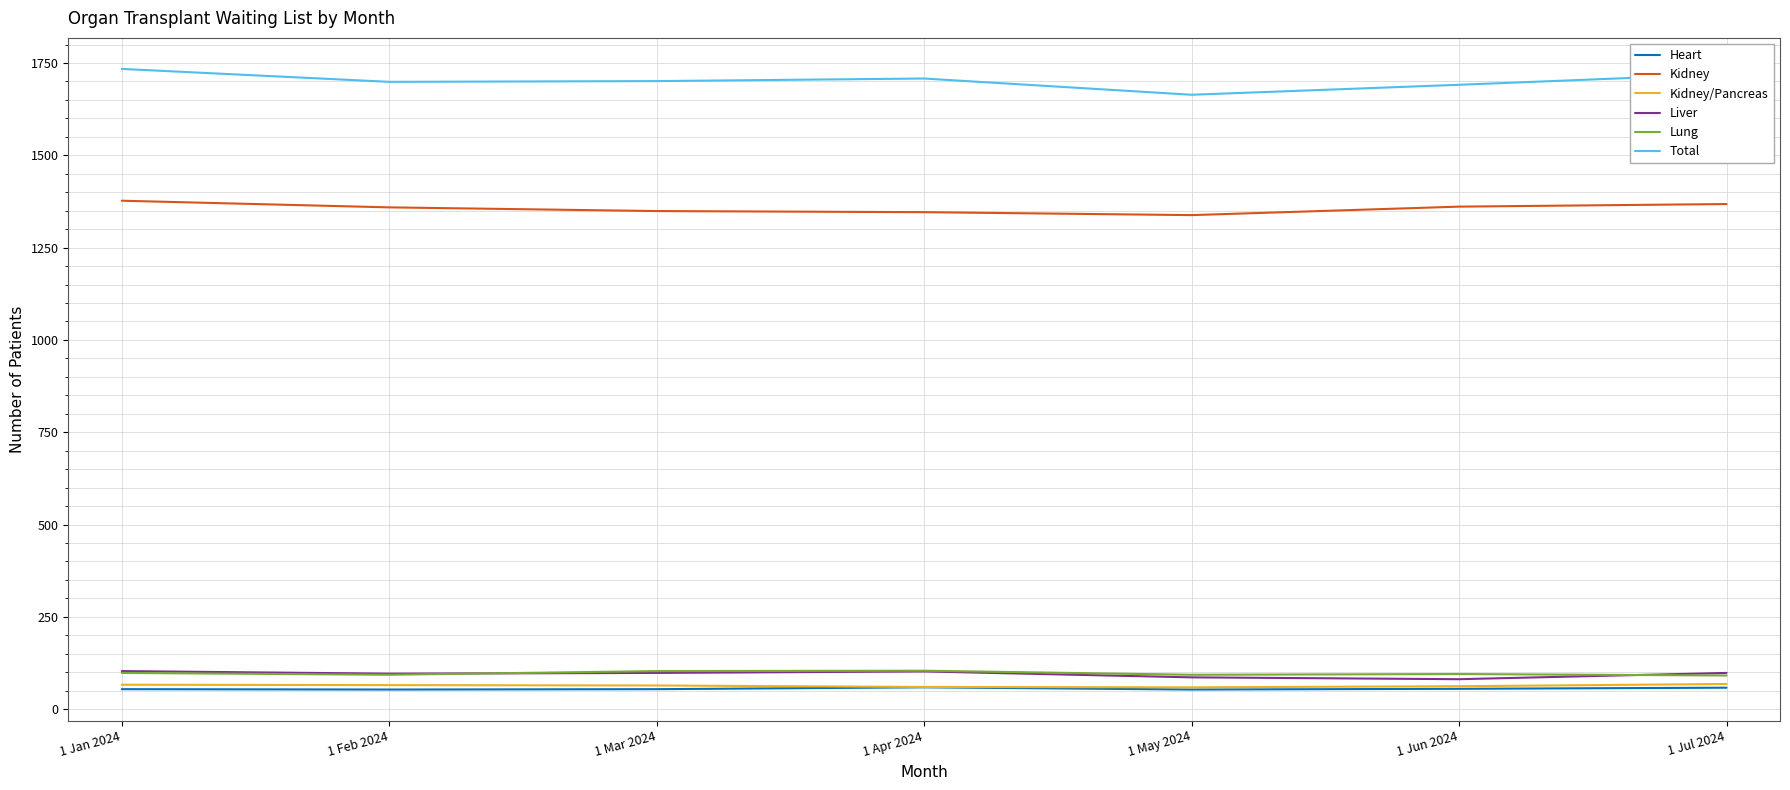

Which series has the largest total across all categories?

Total